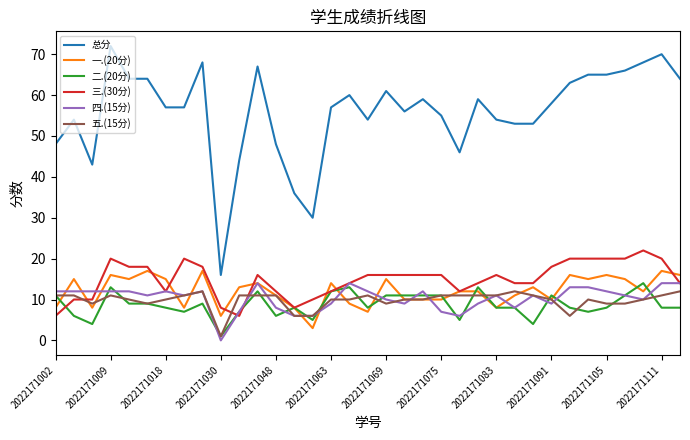

Which series has the largest range (max minus min)?

总分